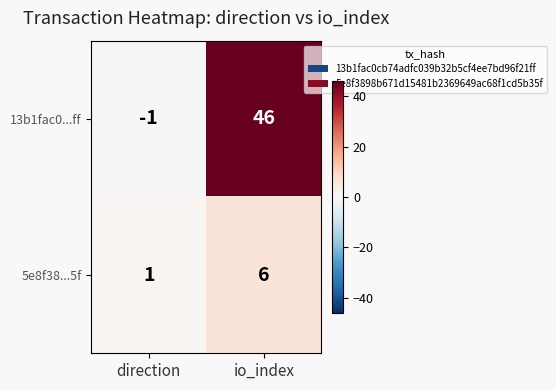

Reading left to right, transcribe all the data shown in this chart.

13b1fac0...ff: -1	46
5e8f38...5f: 1	6